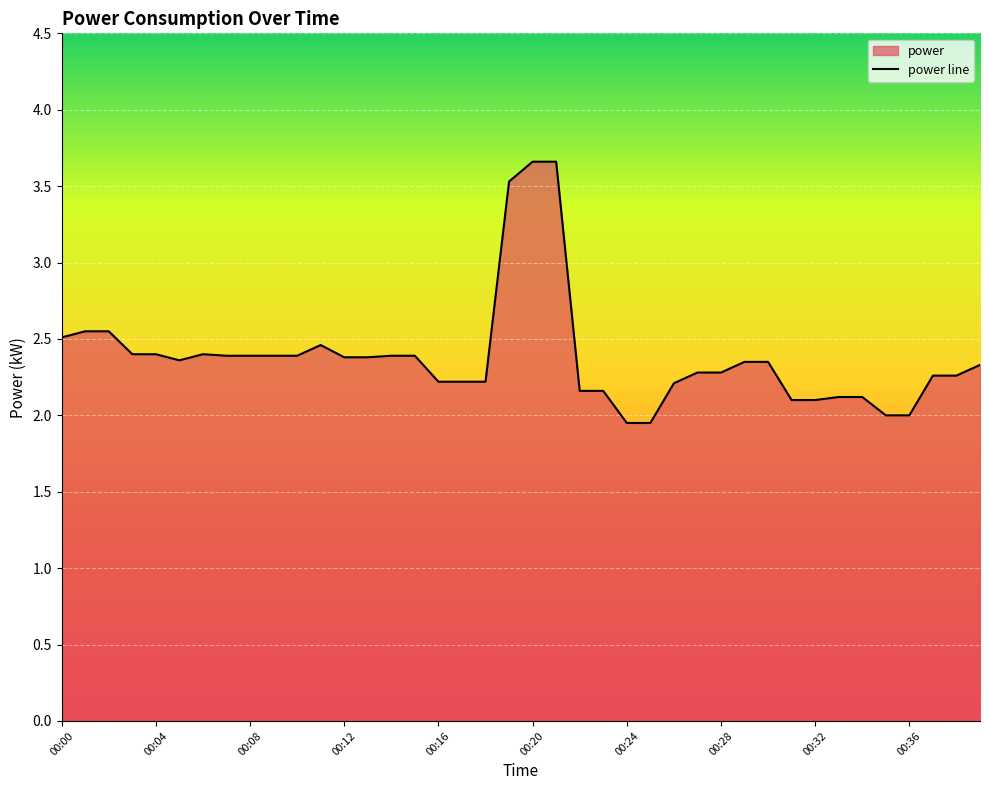

List the labels in order of value, smallest first.

00:24, 00:25, 00:35, 00:36, 00:31, 00:32, 00:33, 00:34, 00:22, 00:23, 00:26, 00:16, 00:17, 00:18, 00:37, 00:38, 00:27, 00:28, 00:39, 00:29, 00:30, 00:05, 00:12, 00:13, 00:07, 00:08, 00:09, 00:10, 00:14, 00:15, 00:03, 00:04, 00:06, 00:11, 00:00, 00:01, 00:02, 00:19, 00:20, 00:21